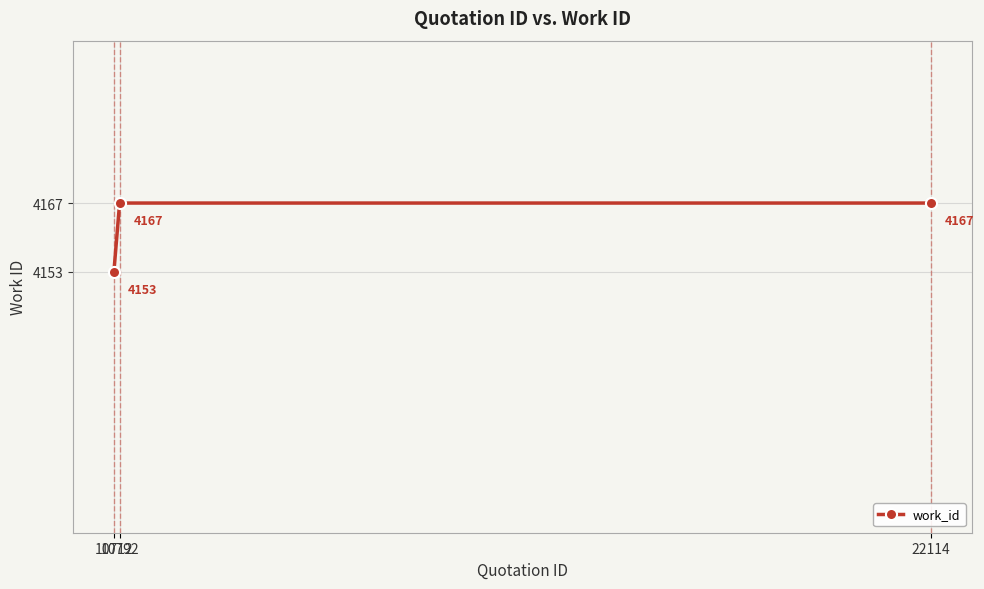

Read the value at 22114, to the nearest 5.

4165